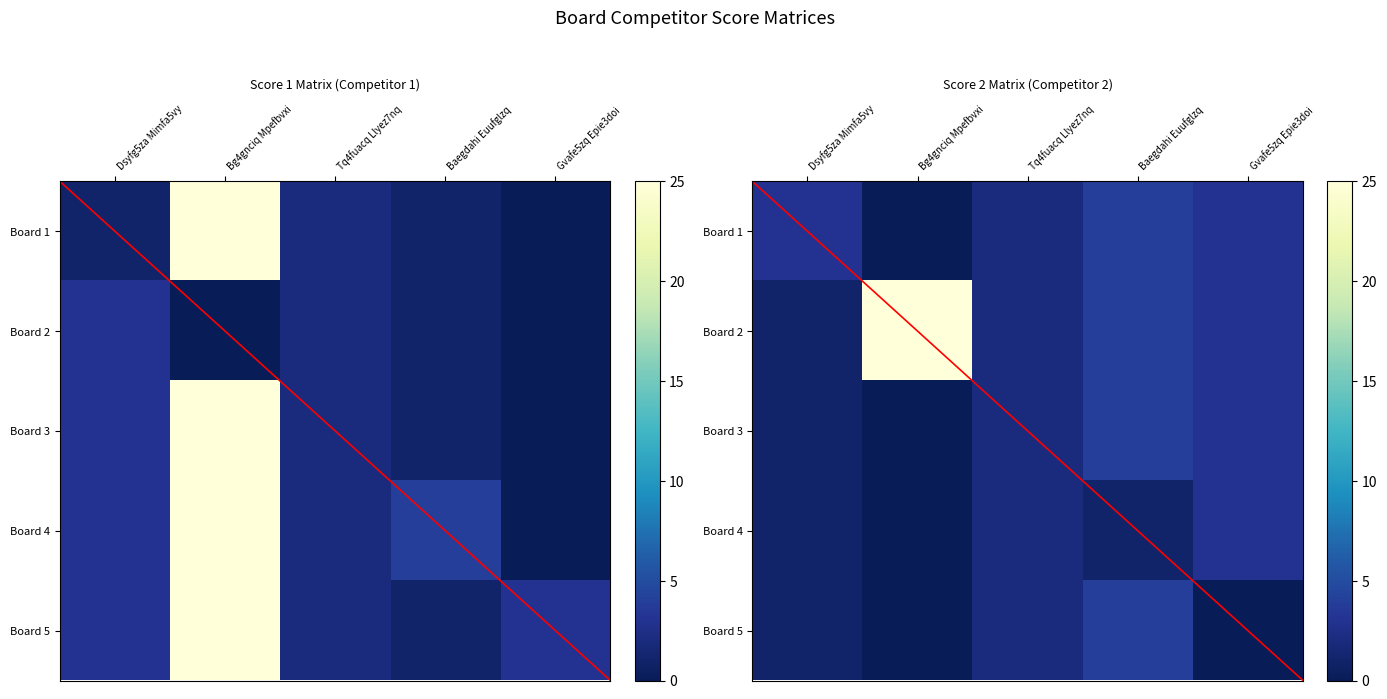

Count the Board 3 values in the range 1 to 3.

3